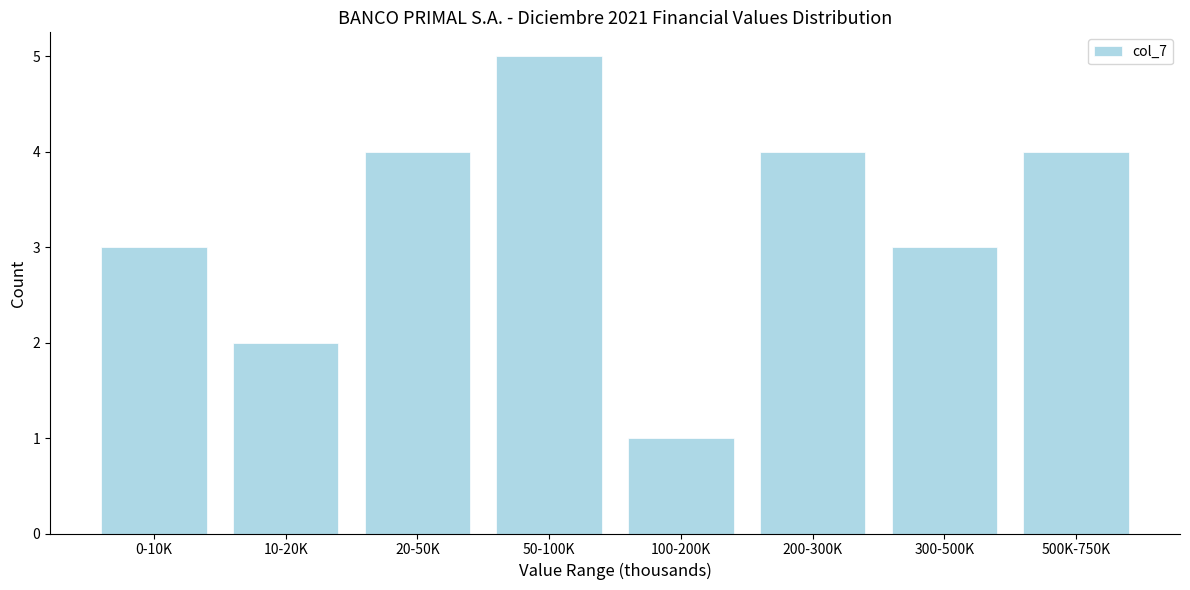

Reading left to right, what are all the values shown in this chart?

0-10K=3	10-20K=2	20-50K=4	50-100K=5	100-200K=1	200-300K=4	300-500K=3	500K-750K=4